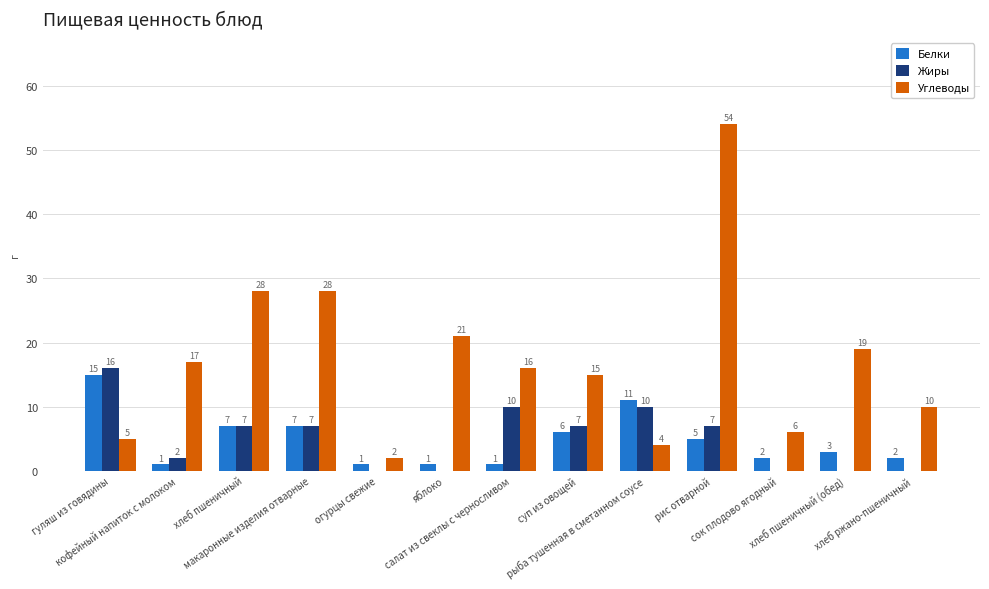

Which series has the largest total across all categories?

Углеводы